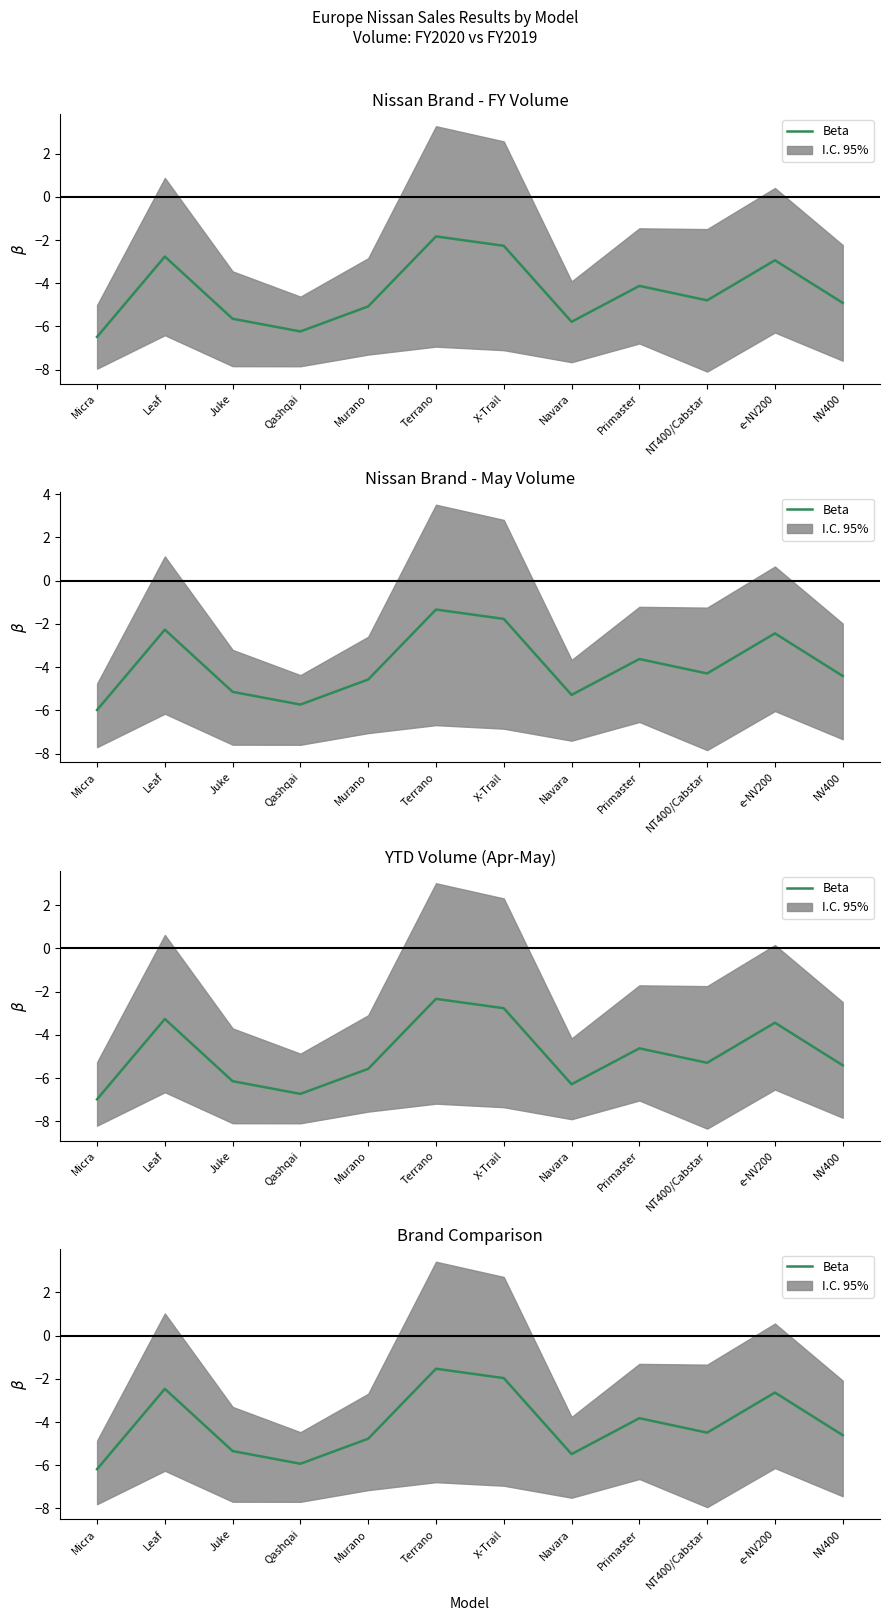

What is the greatest value displayed?

-1.5